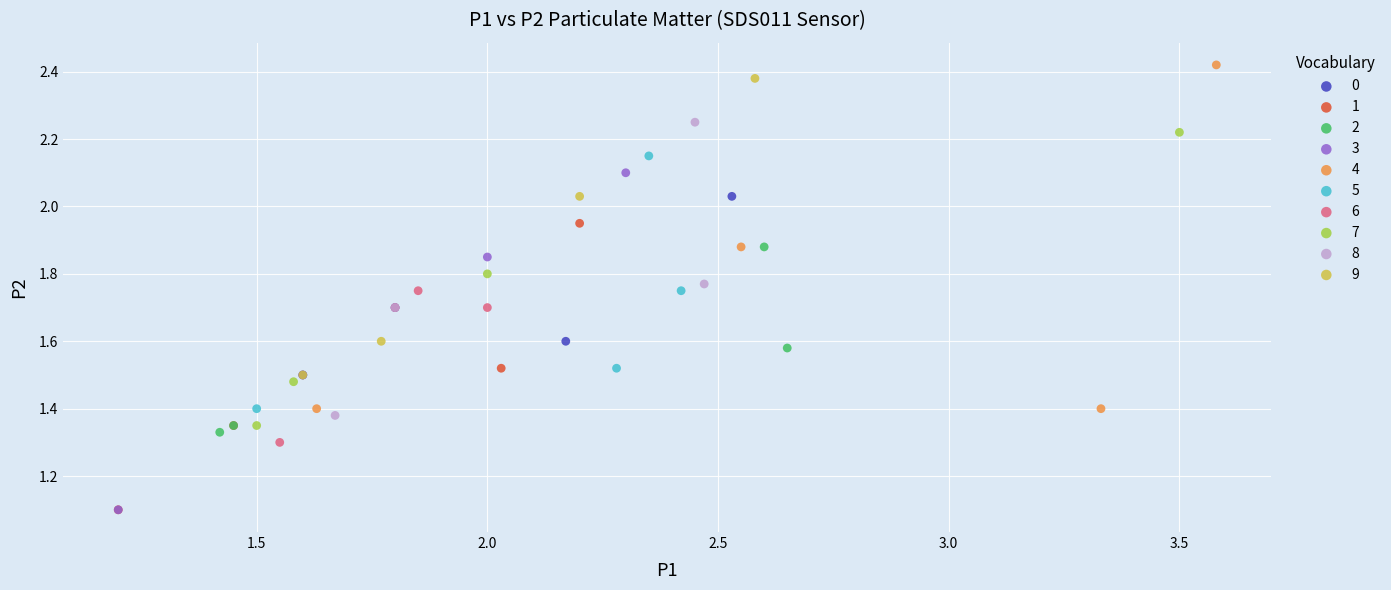

Which series has the largest Y range (max minus min)?

4